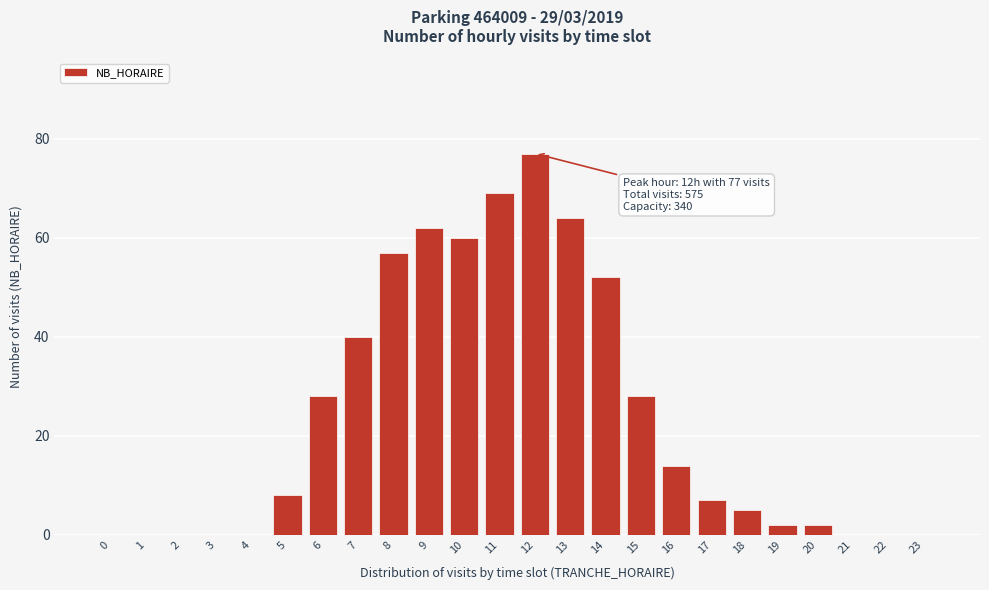

Reading left to right, what are all the values shown in this chart?

0=0	1=0	2=0	3=0	4=0	5=8	6=28	7=40	8=57	9=62	10=60	11=69	12=77	13=64	14=52	15=28	16=14	17=7	18=5	19=2	20=2	21=0	22=0	23=0